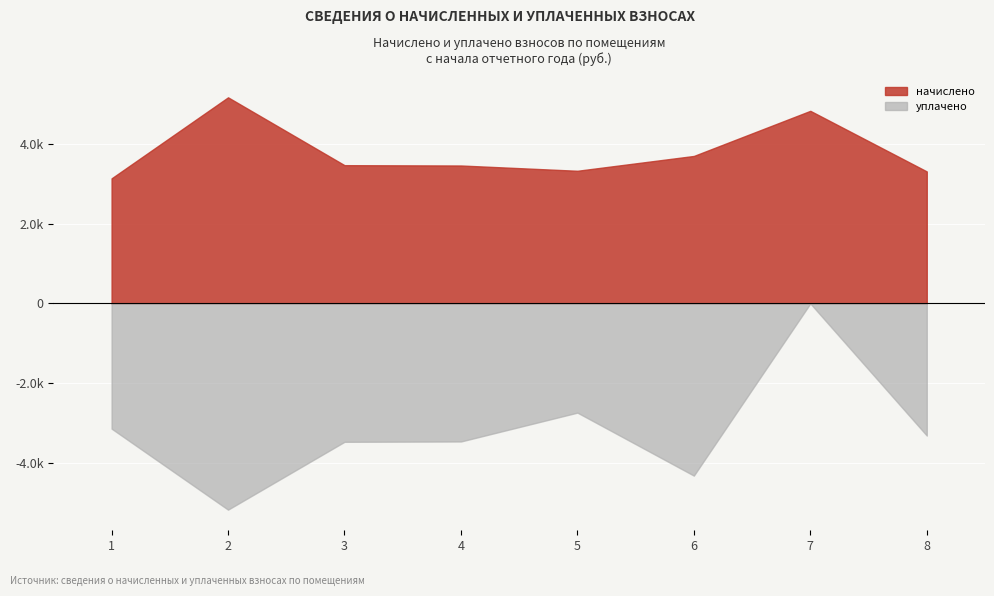

What is the value of the начислено point at the 4th from the left?

3469.3